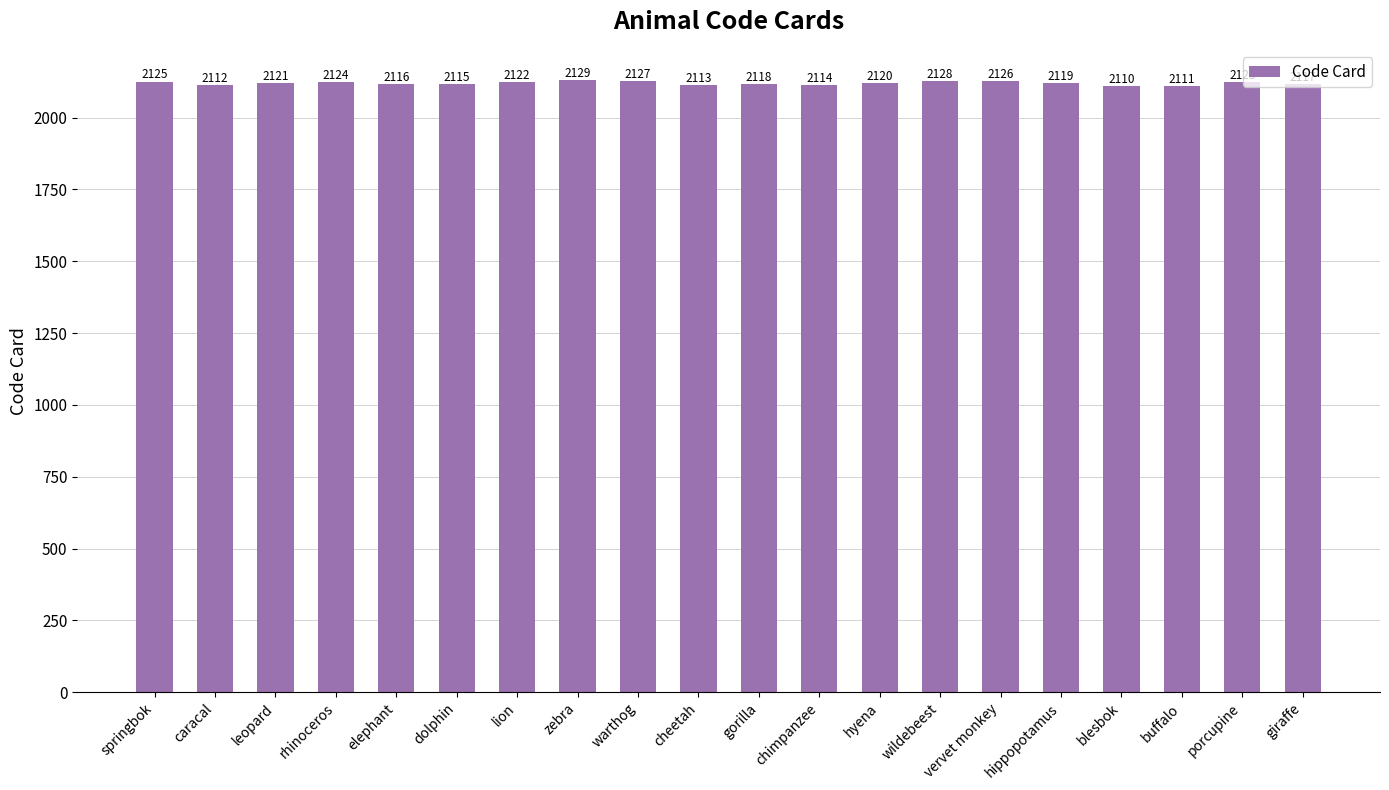

Where does the data first go above 2120?

springbok